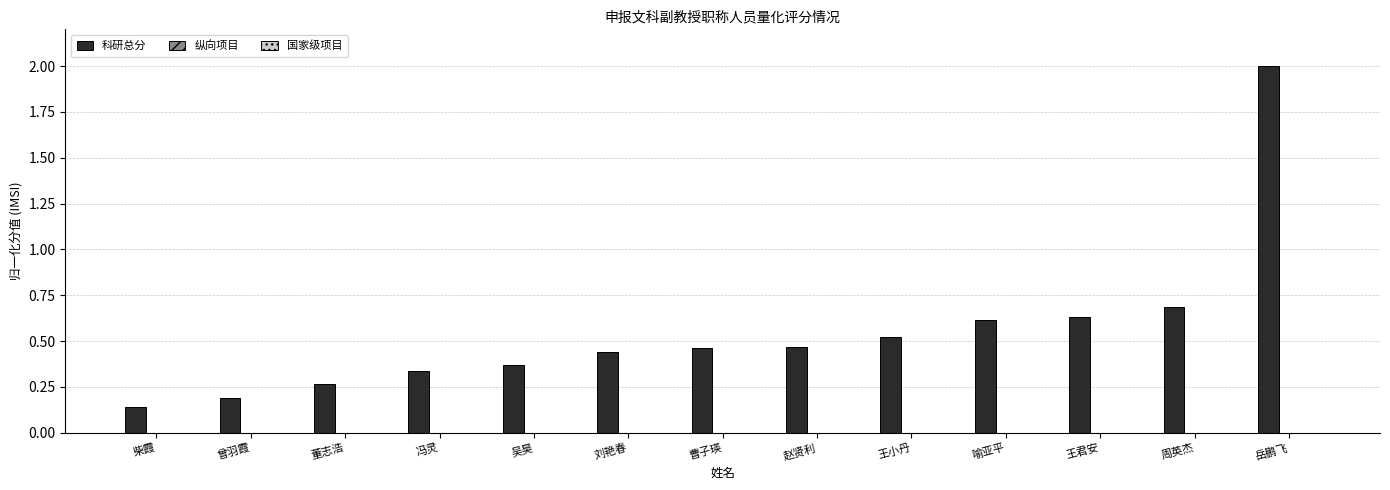

The 科研总分 series shows 0.6 at 王君安. True or false?

True